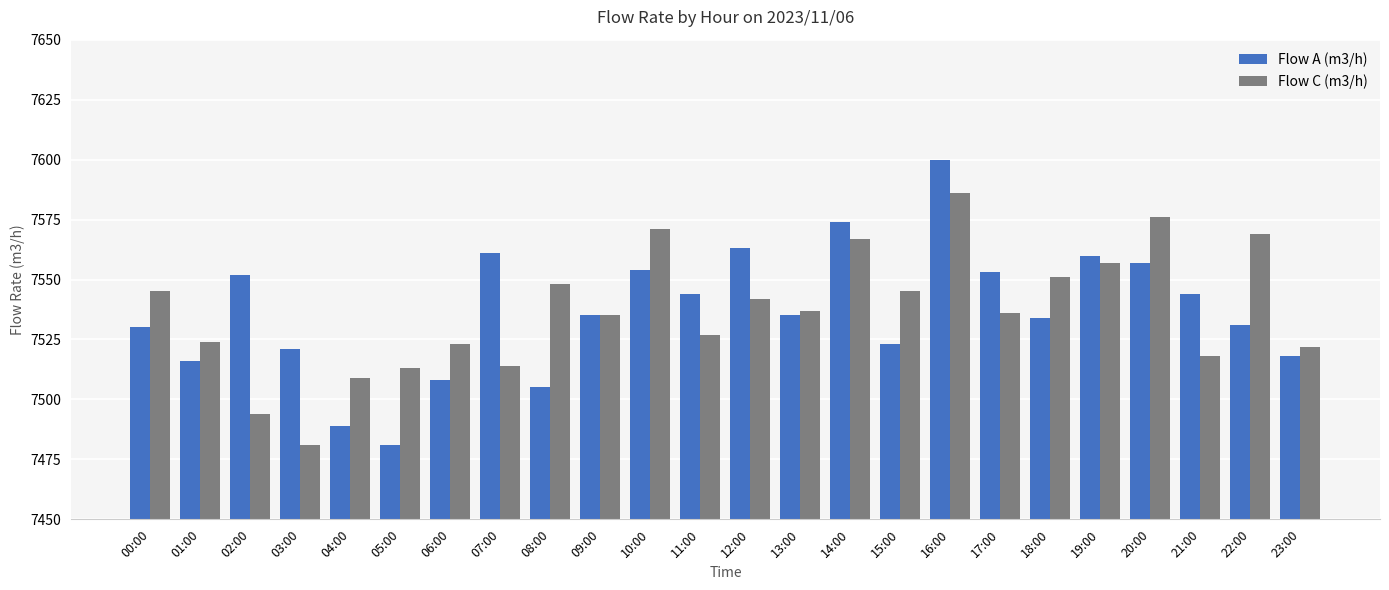

At 04:00, list the series in order from smallest to largest.

Flow A (m3/h), Flow C (m3/h)